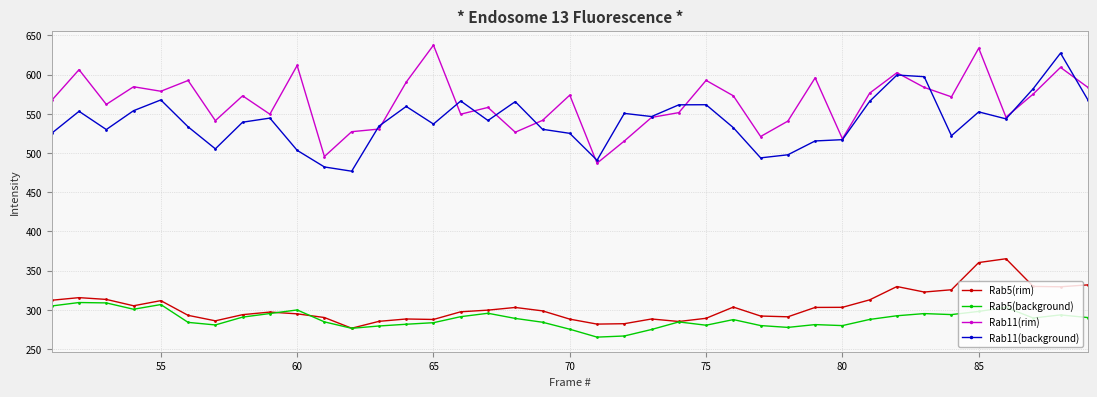

True or false: Rab11(rim) has more than 1 points higher than both neighbors.

True